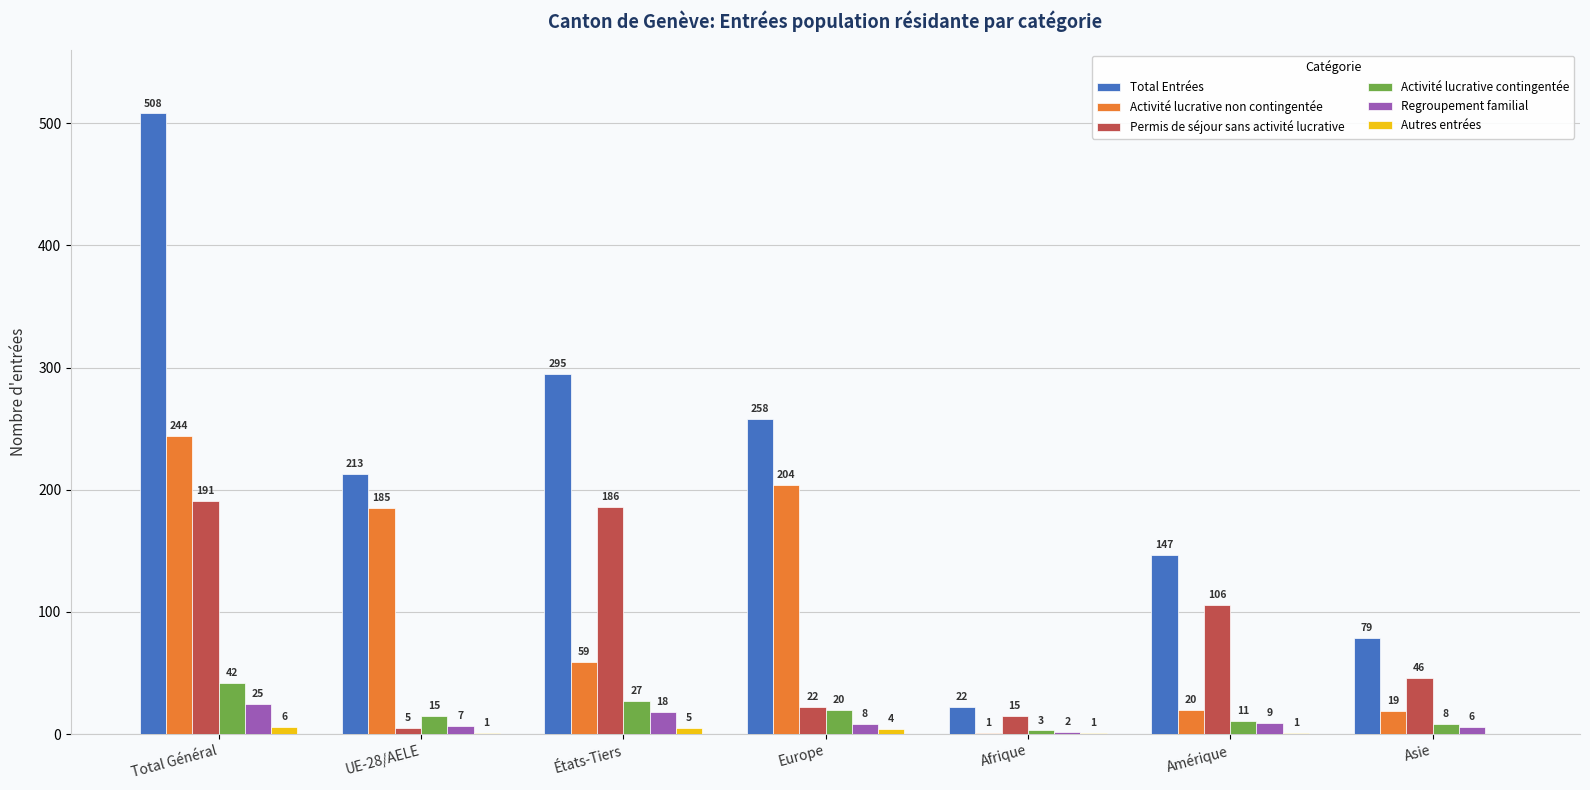

How many values in Autres entrées are above zero?

6